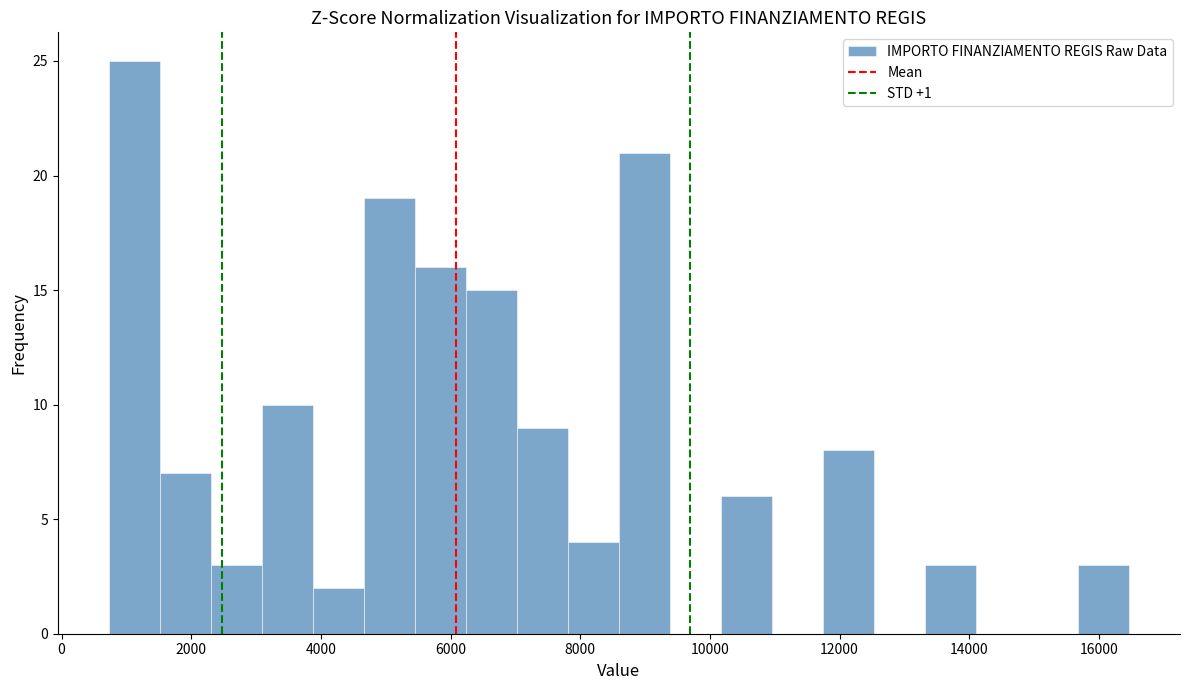

Around what value on the x-axis is the tallest bar? Give the approximate position of its centre, as read against the axis.

1200